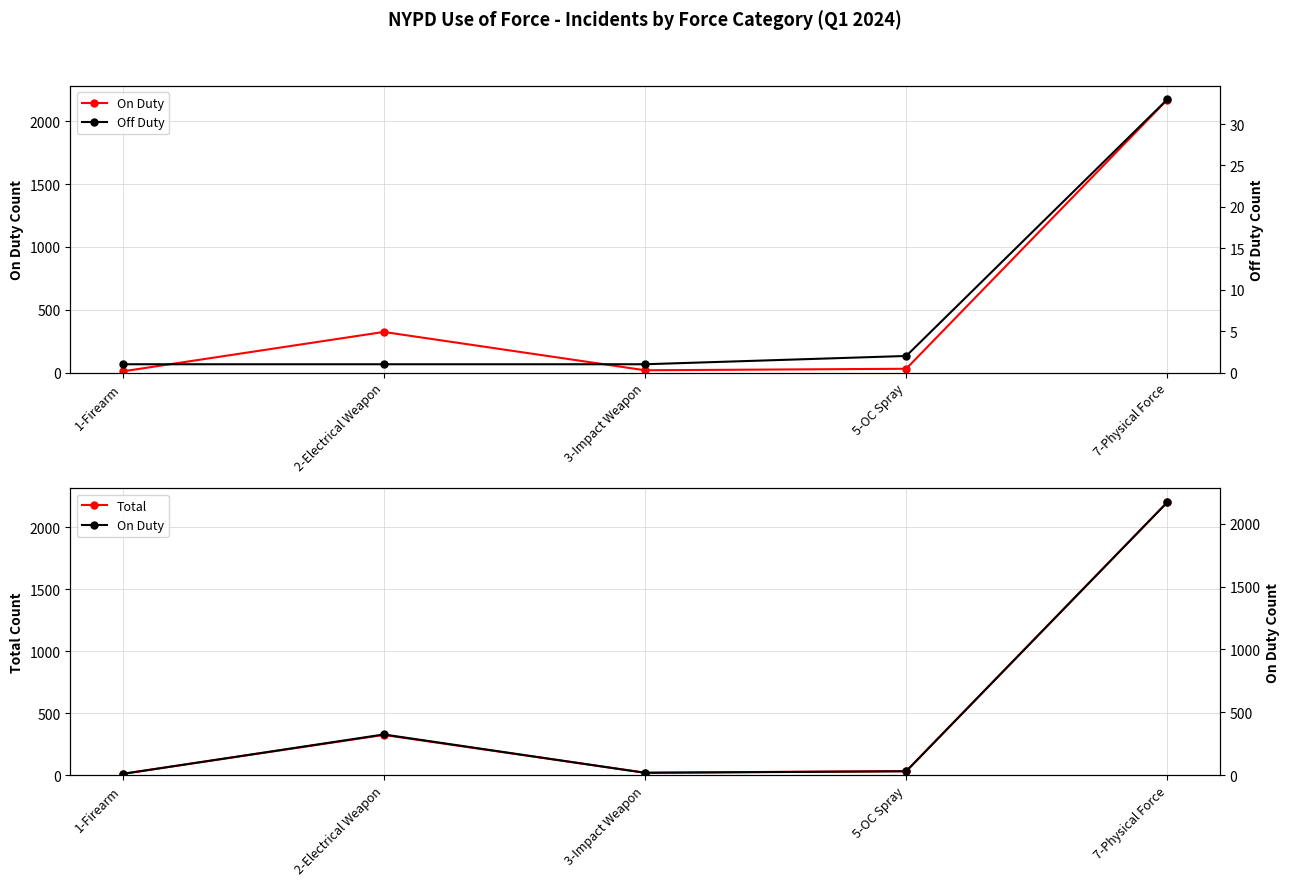

True or false: Off Duty has more than 0 interior local peaks.

False